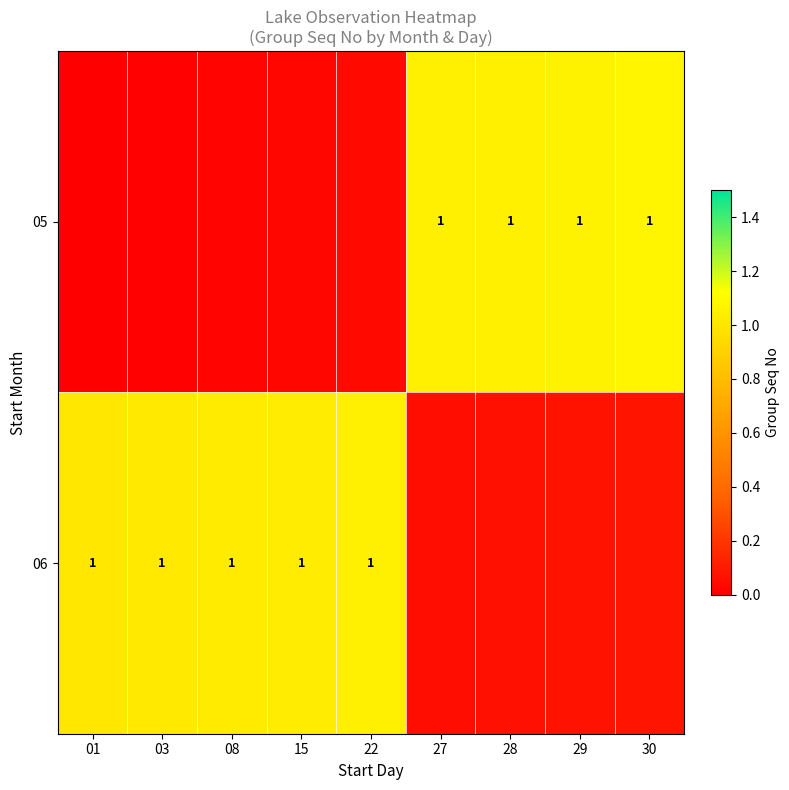

The value of 06 at 01 is 1.0. True or false?

True